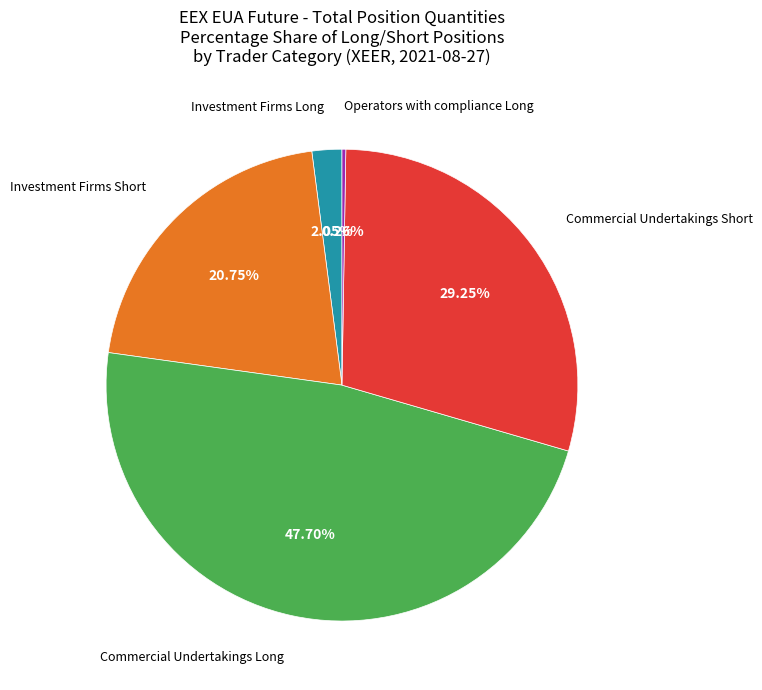

To the nearest percent, what portion does Commercial Undertakings Long represent?

48%